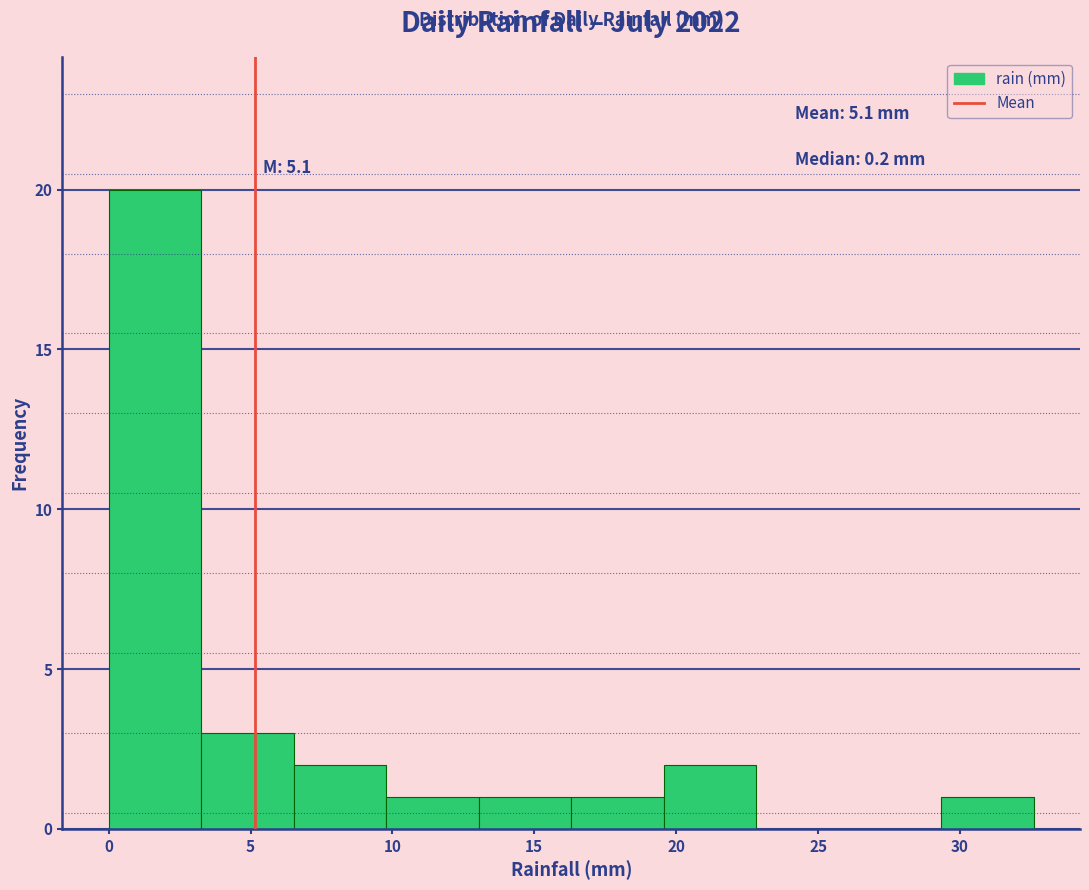

Over which range of the x-axis is the bar tallest?

0.0 to 3.5